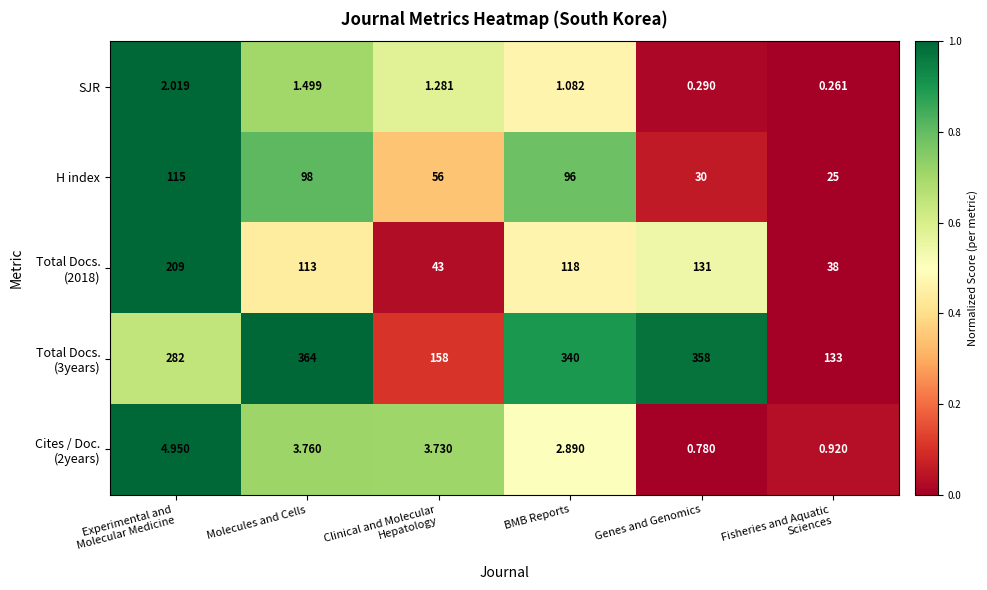

Which label corresponds to the largest value in the chart?

Molecules and Cells